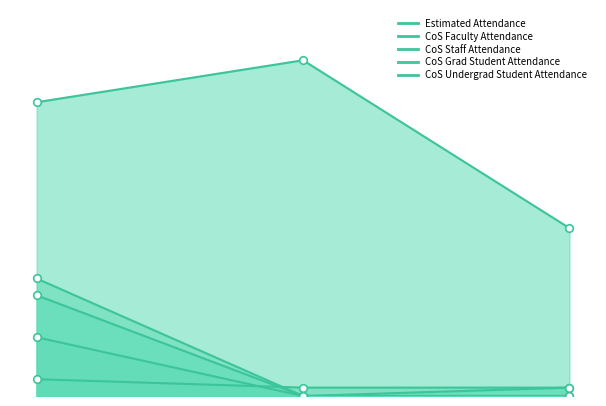

Which series contains the lowest Y value?

CoS Faculty Attendance